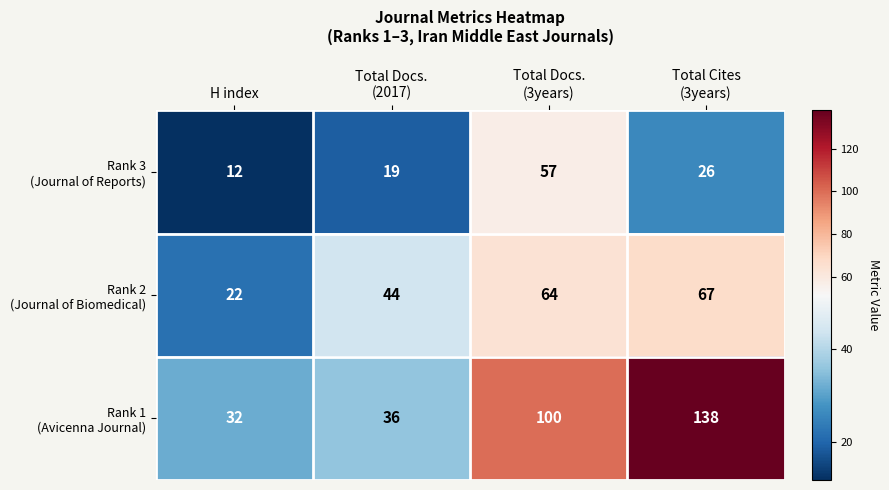

What is the smallest value displayed?

12